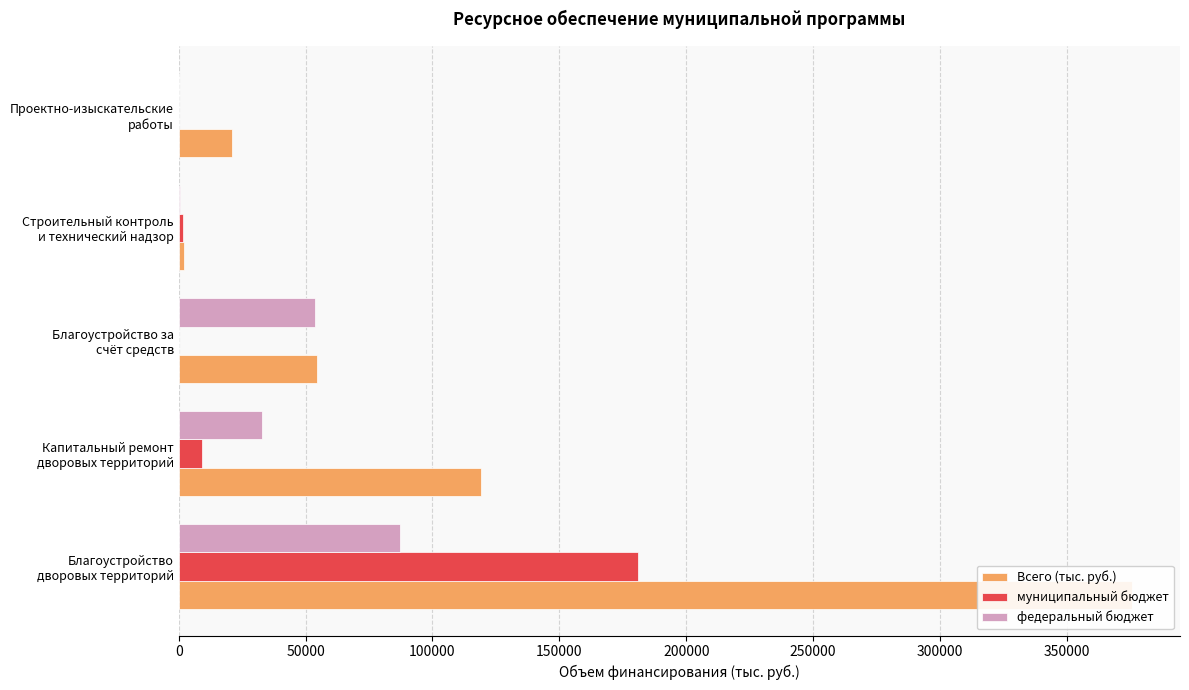

What is the difference between the highest and lowest values at Благоустройство за счёт средств?

54432.6